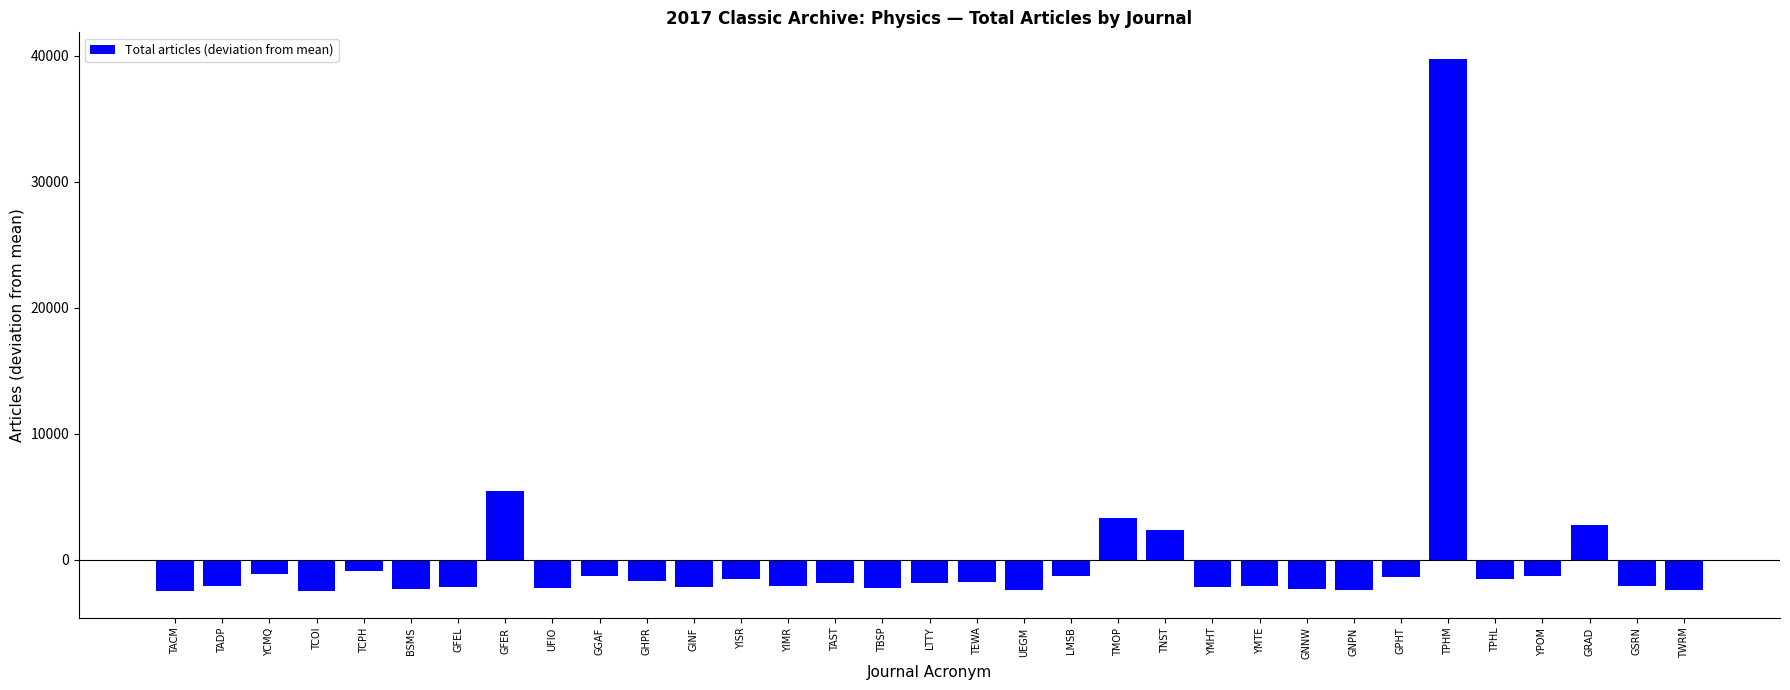

What is the minimum value shown in the chart?

-2499.5